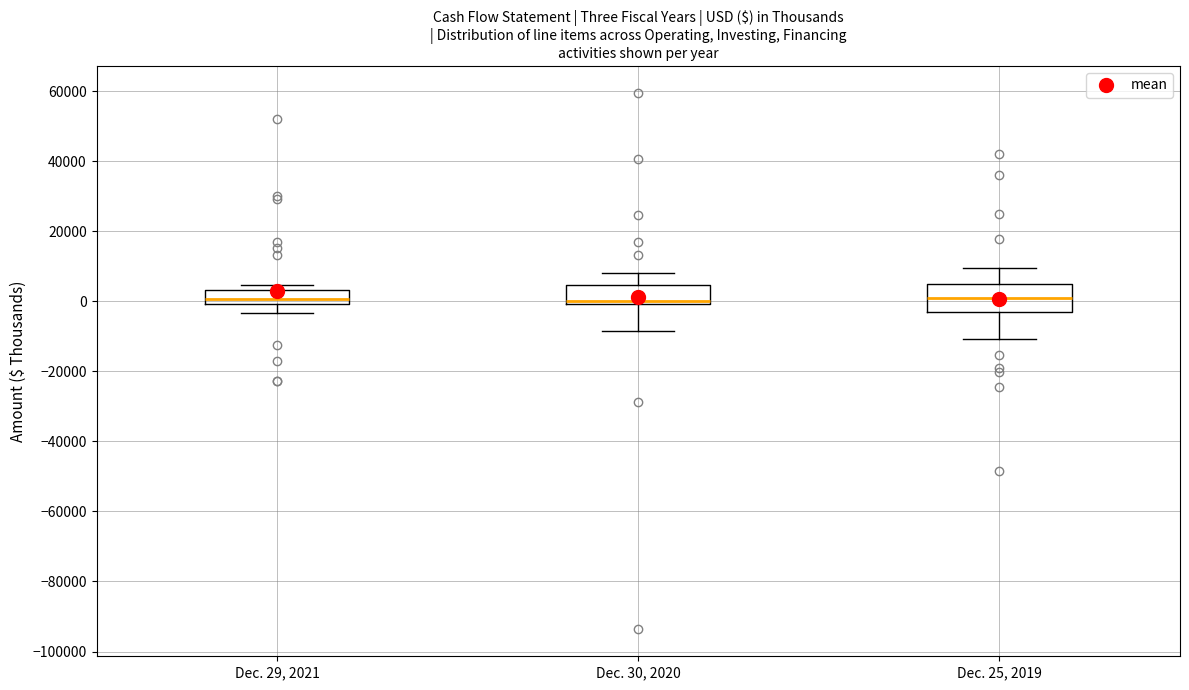

Where is the upper edge of the box for Dec. 29, 2021 on the y-axis? The values are not printed on the chart, so give them approximately, as read against the axis.

4000